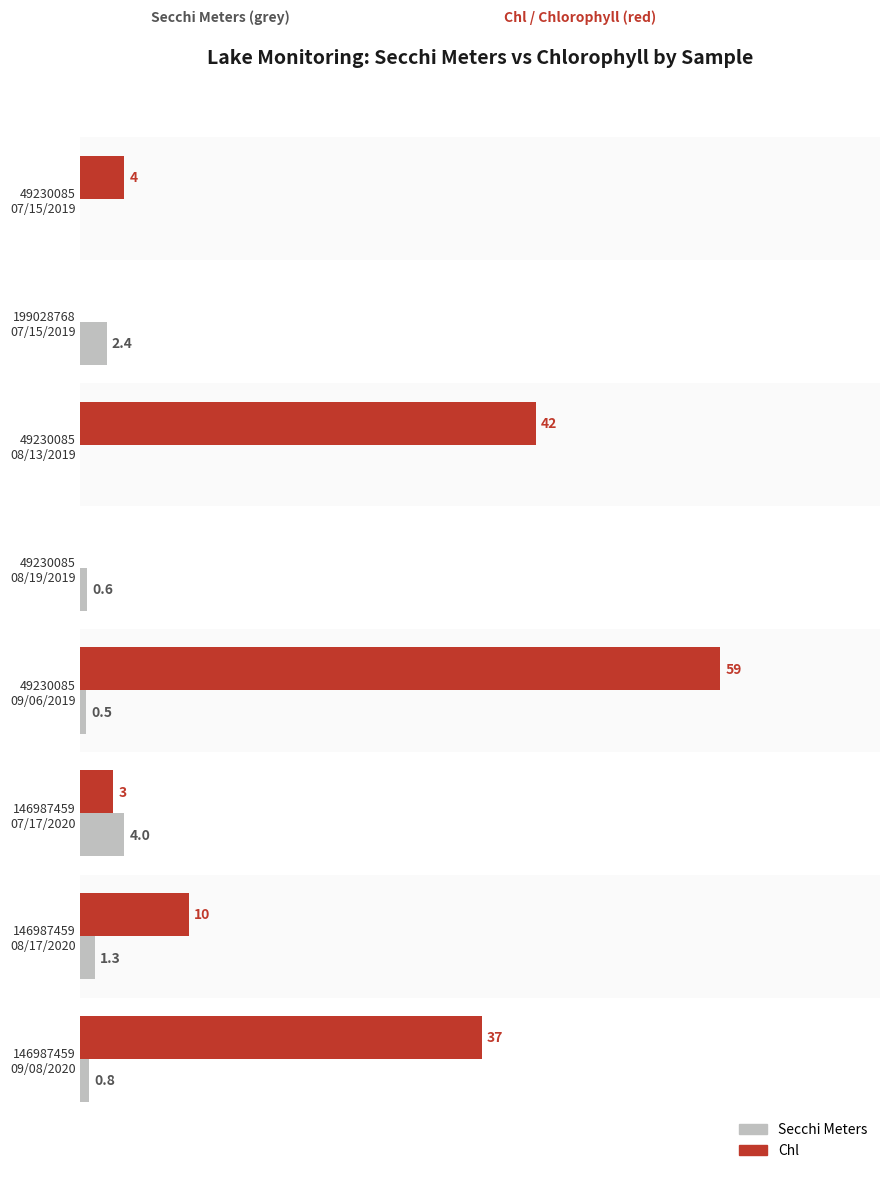

Which series has the largest total across all categories?

Chl